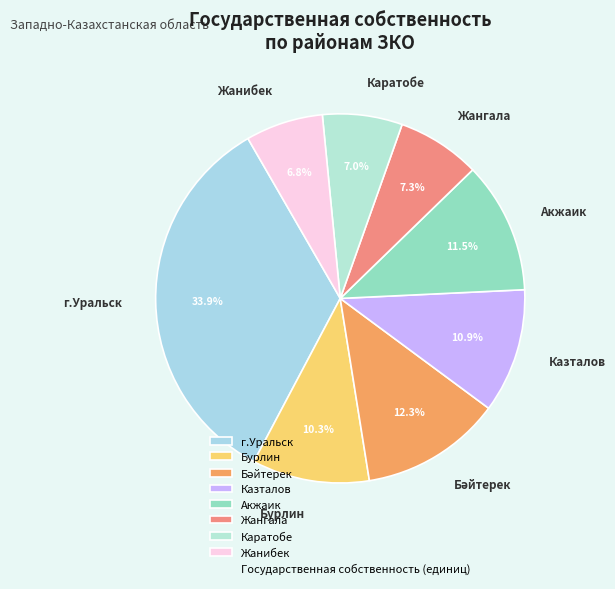

To the nearest percent, what is the average slice percentage?

12%